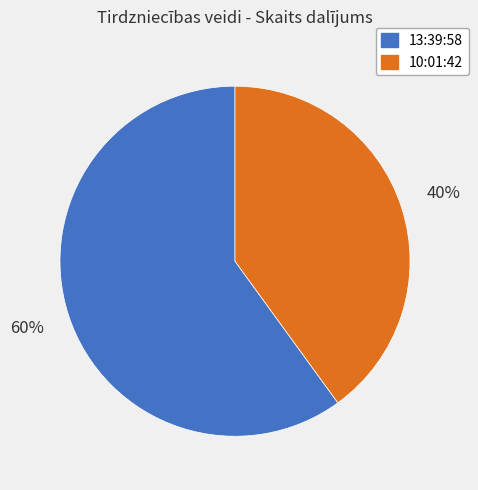

How many segments does this pie chart have?

2